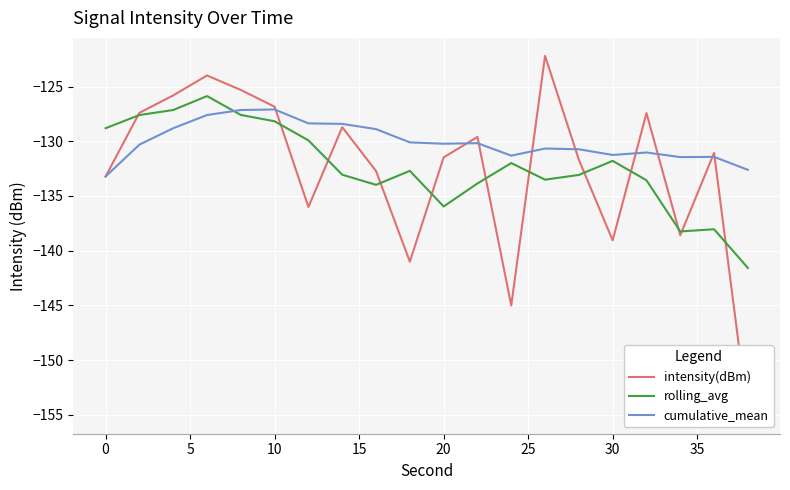

After their last crossing, which series has the higher values: rolling_avg or cumulative_mean?

cumulative_mean